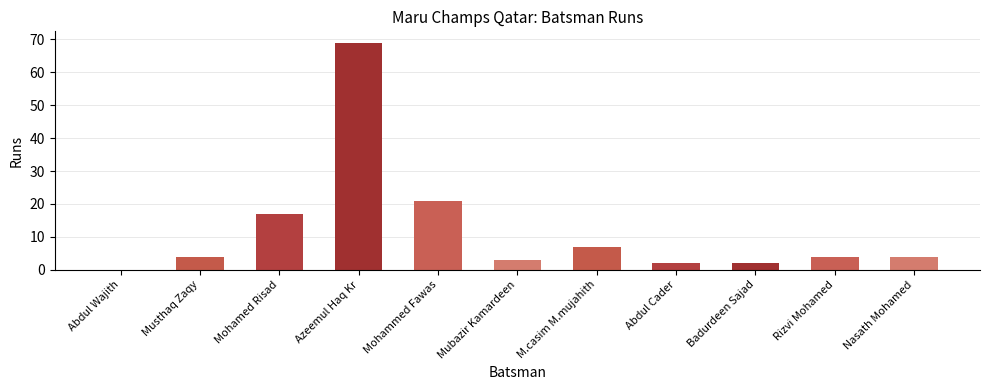

Which has a higher value, Musthaq Zaqy or Mohamed Risad?

Mohamed Risad